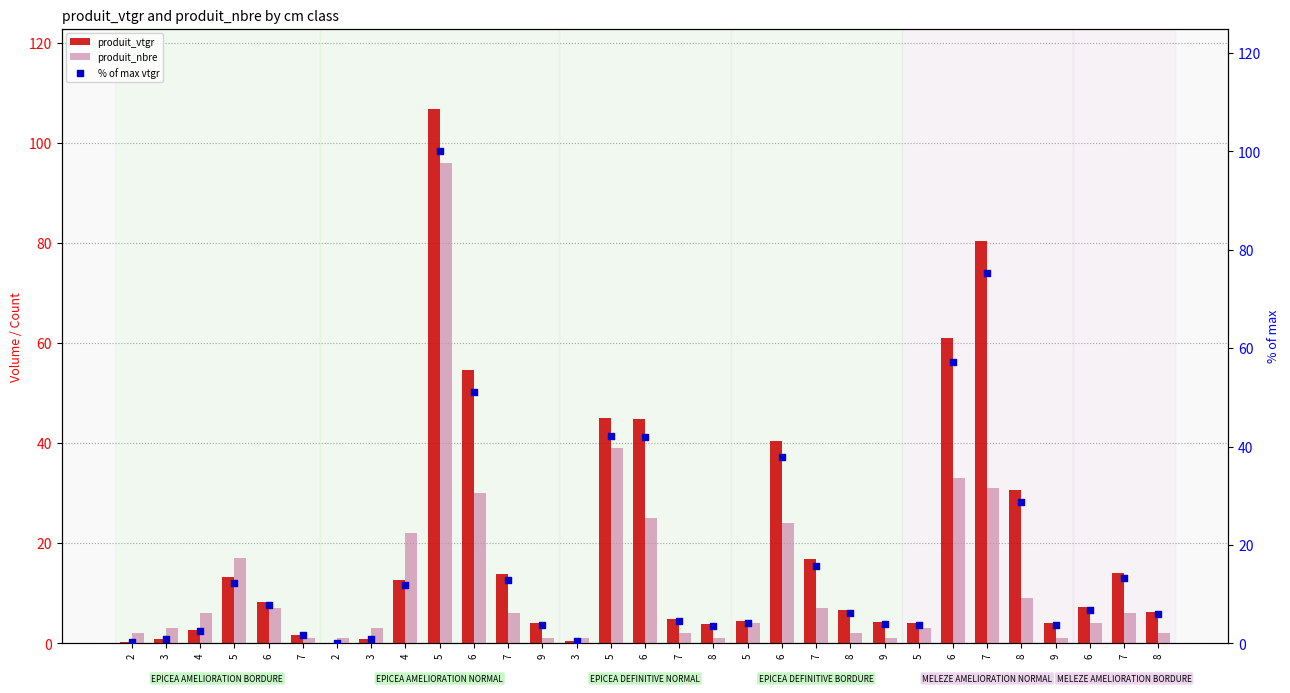

Which series reaches the minimum Y coordinate?

% of max vtgr